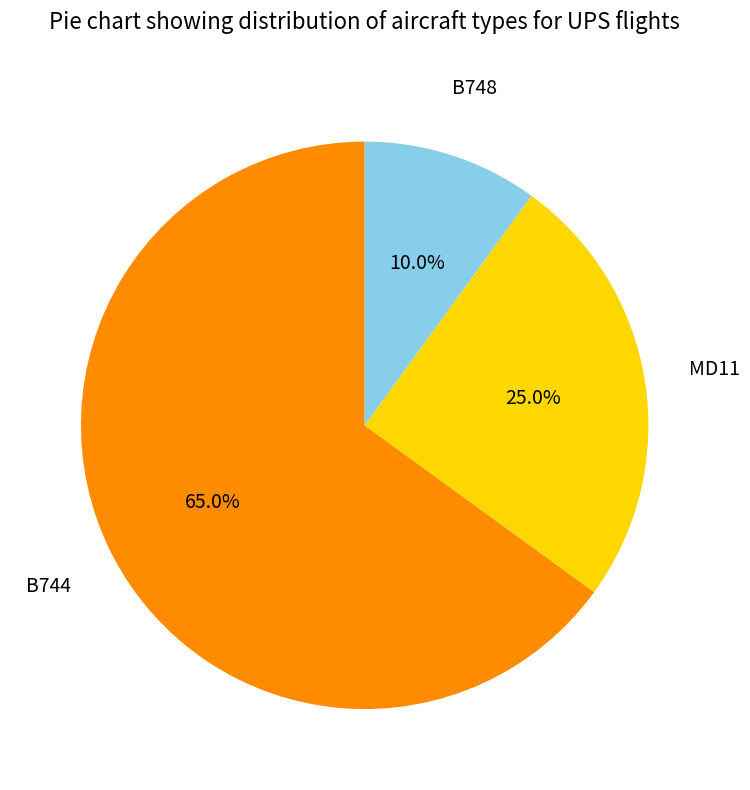

Which slice represents more than half of the pie?

B744